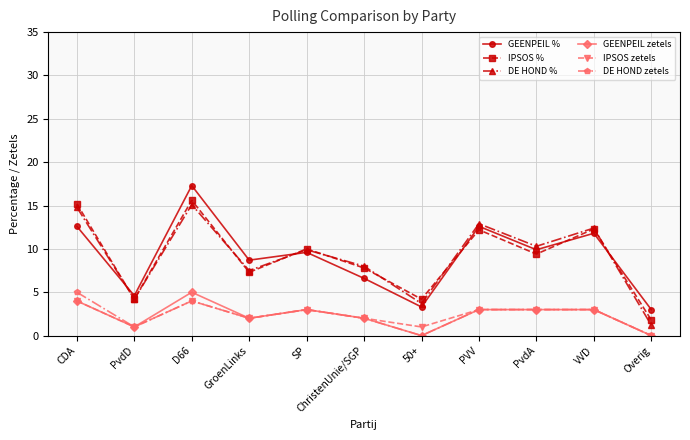

What is the difference between the highest and lowest values at Overig?

3.0